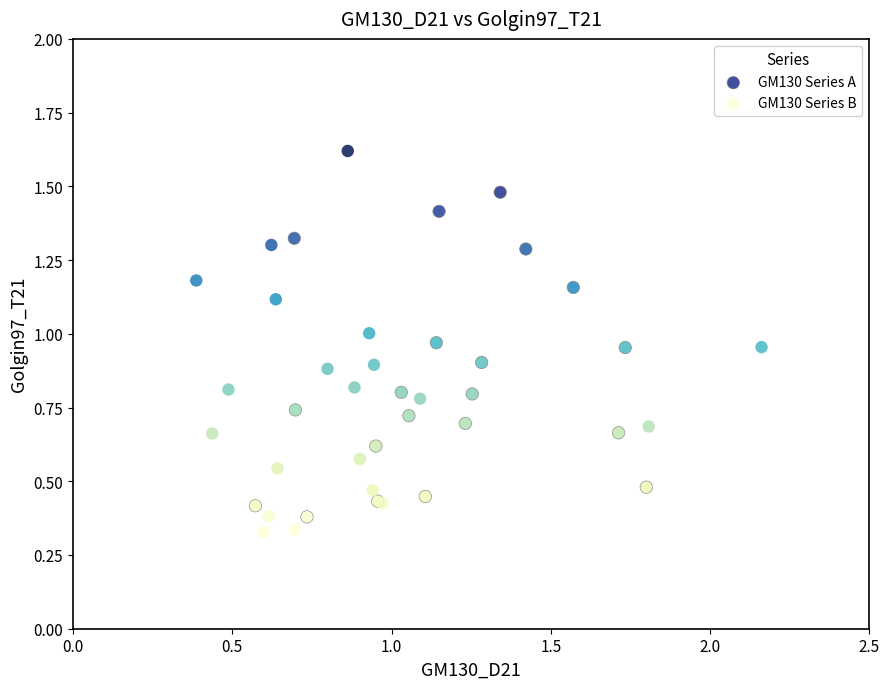

Which series contains the highest Y value?

GM130 Series B